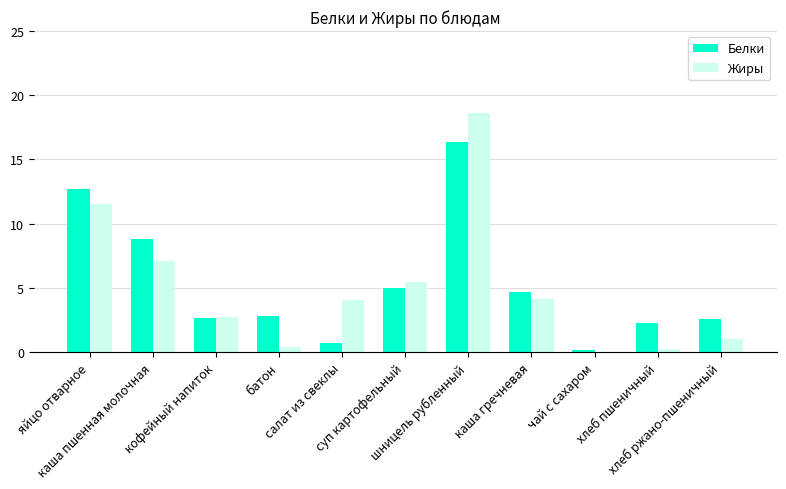

What is the sum of all Жиры values?

55.2